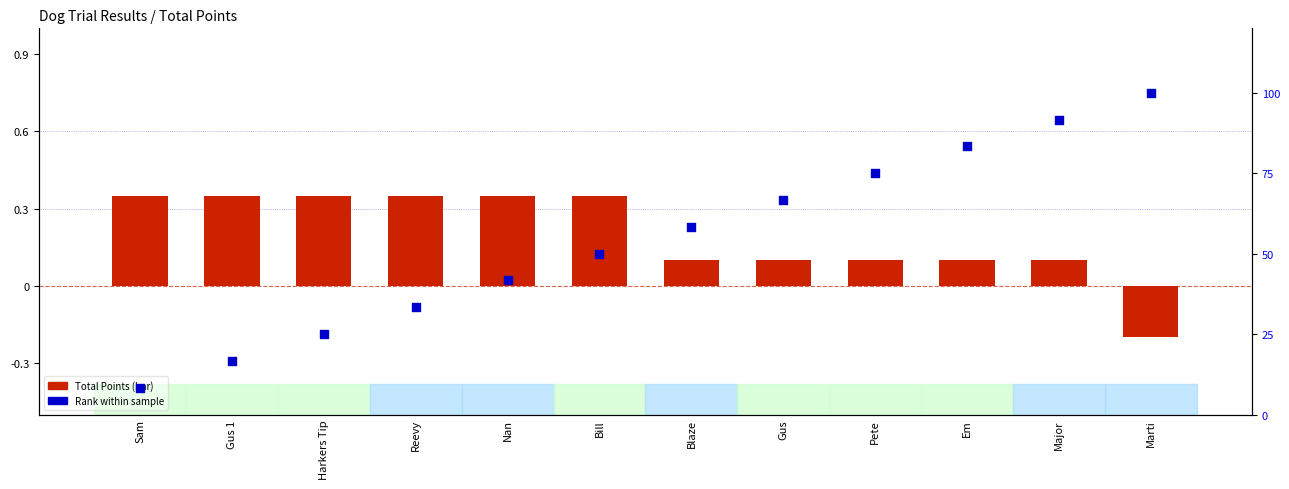

Which series has the widest spread of Y values?

Rank within sample